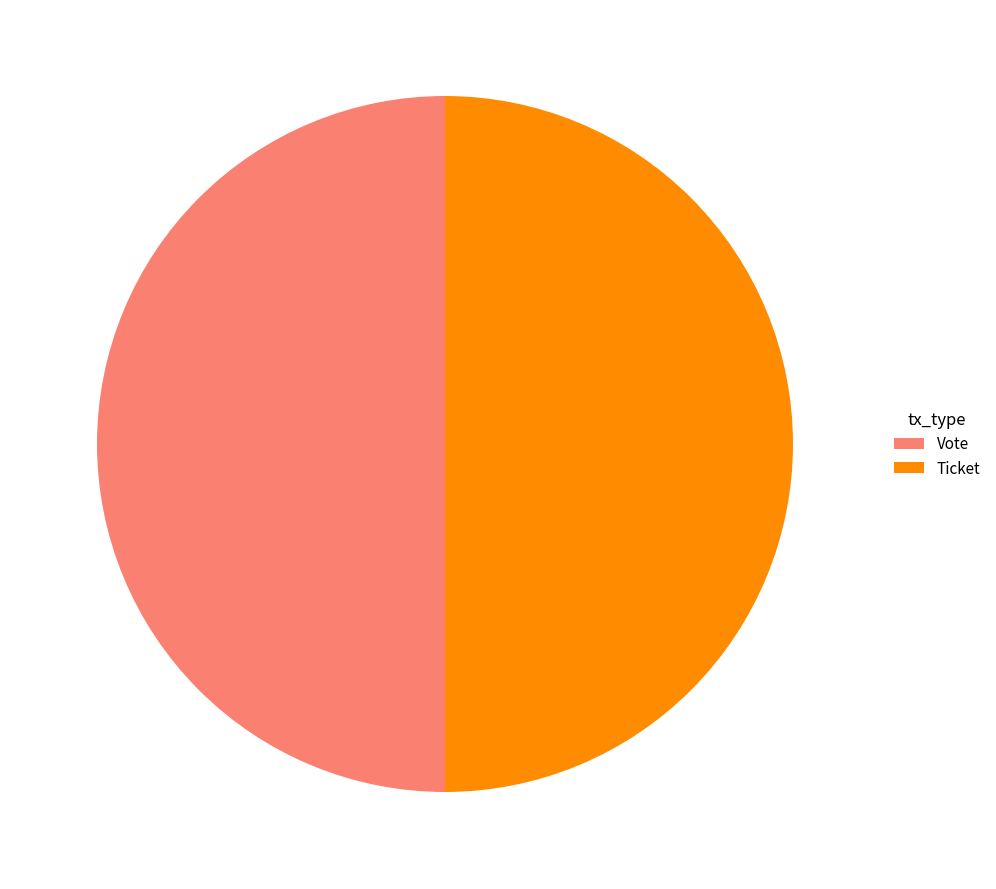

Do Vote and Ticket together represent more than half of the pie?

Yes